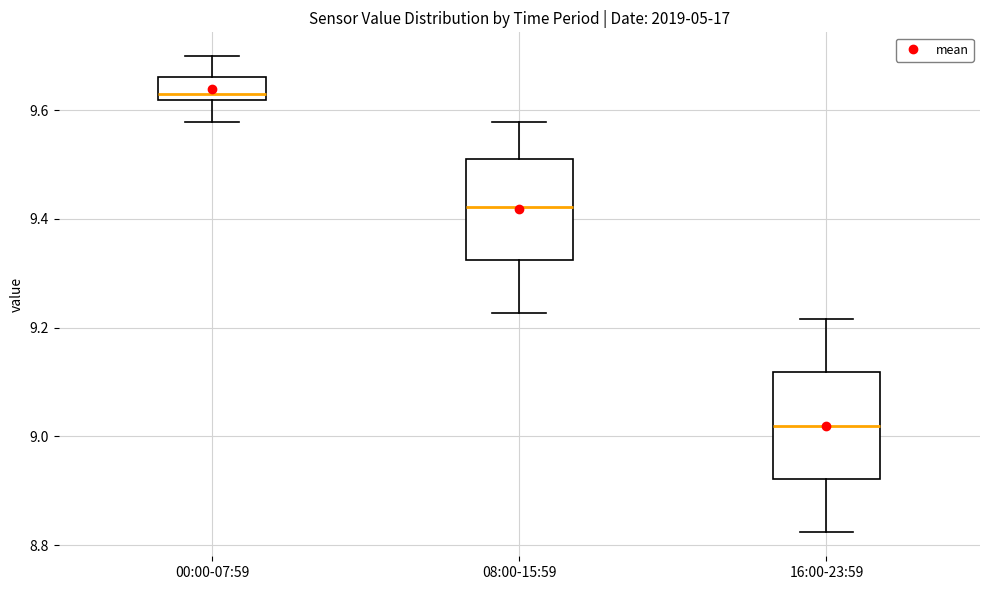

Where is the upper edge of the box for 00:00-07:59 on the y-axis? The values are not printed on the chart, so give them approximately, as read against the axis.

9.66